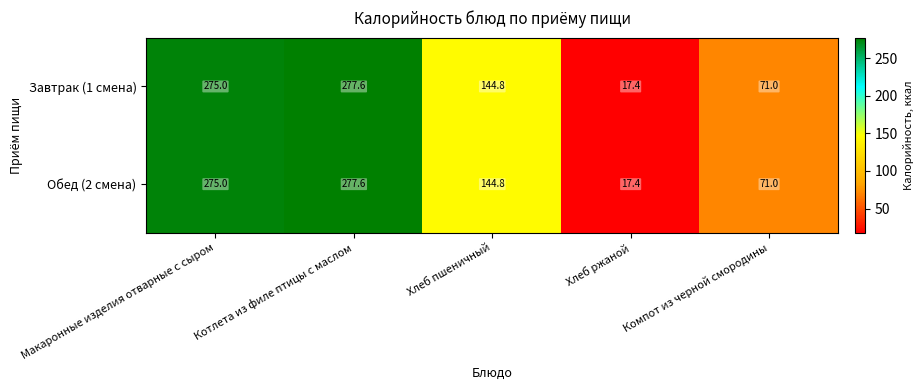

Reading right to left, extract all data points from this chart.

Завтрак (1 смена): Компот из черной смородины=71.0	Хлеб ржаной=17.4	Хлеб пшеничный=144.8	Котлета из филе птицы с маслом=277.6	Макаронные изделия отварные с сыром=275.0
Обед (2 смена): Компот из черной смородины=71.0	Хлеб ржаной=17.4	Хлеб пшеничный=144.8	Котлета из филе птицы с маслом=277.6	Макаронные изделия отварные с сыром=275.0